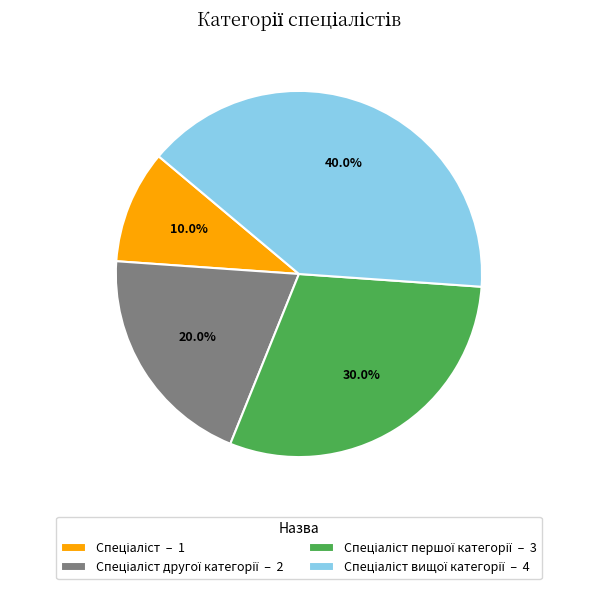

Is there a majority slice in this chart?

No